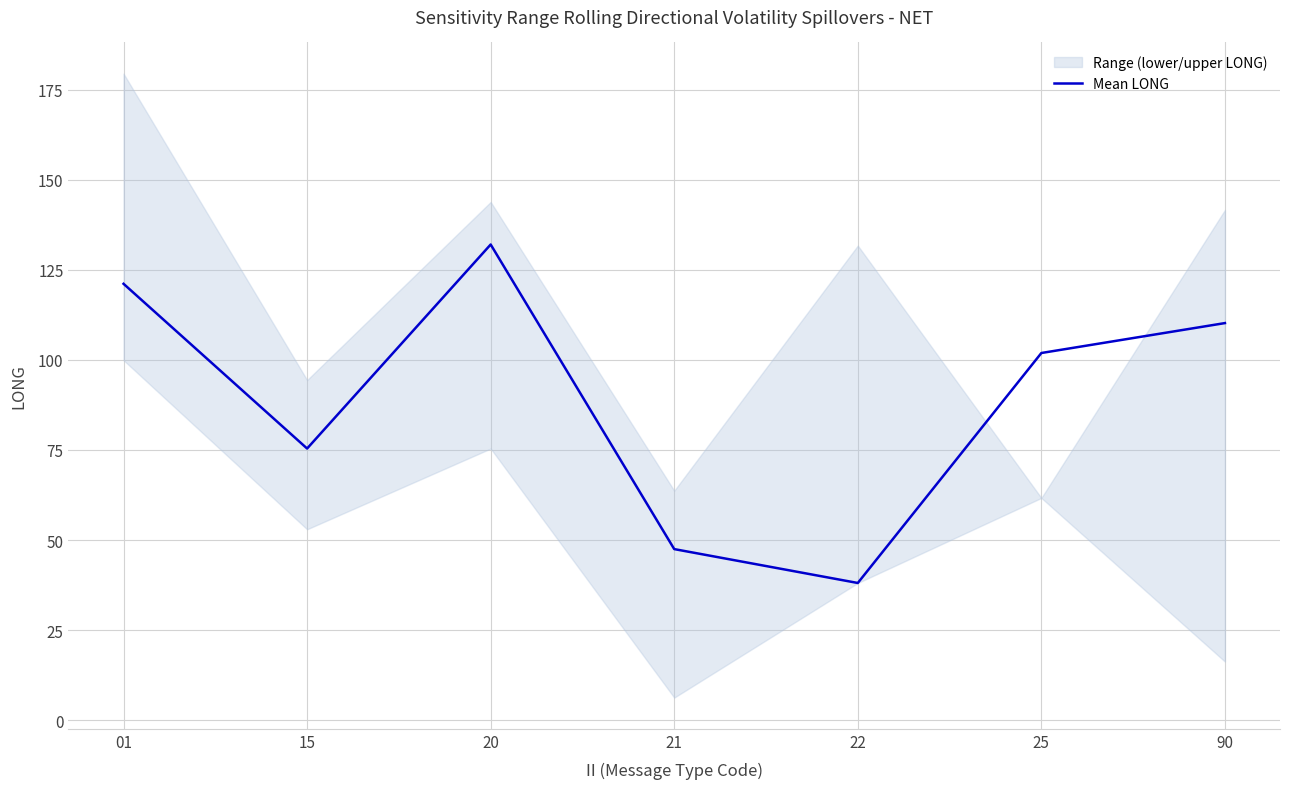

What is the difference between the second highest and second lowest values?

73.6